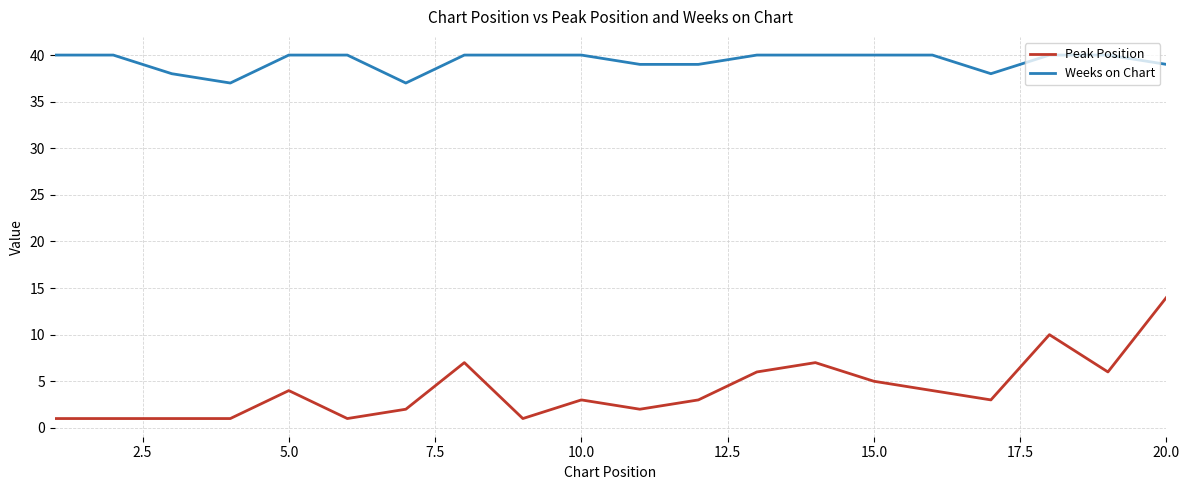

True or false: Weeks on Chart and Peak Position cross at least once.

False